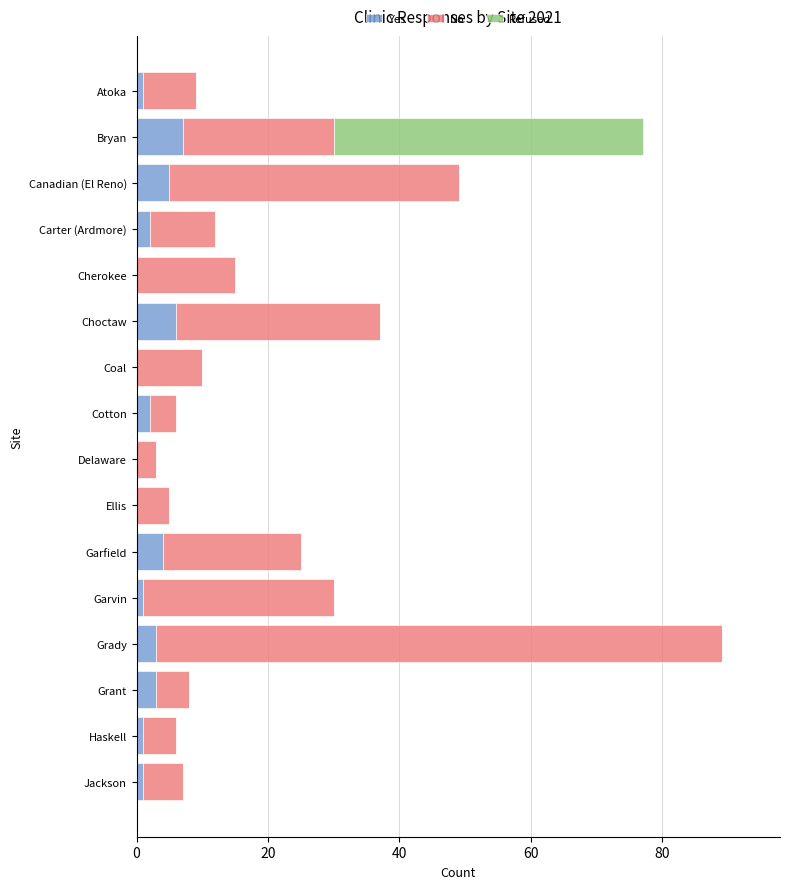

How many data points does each series have?

16